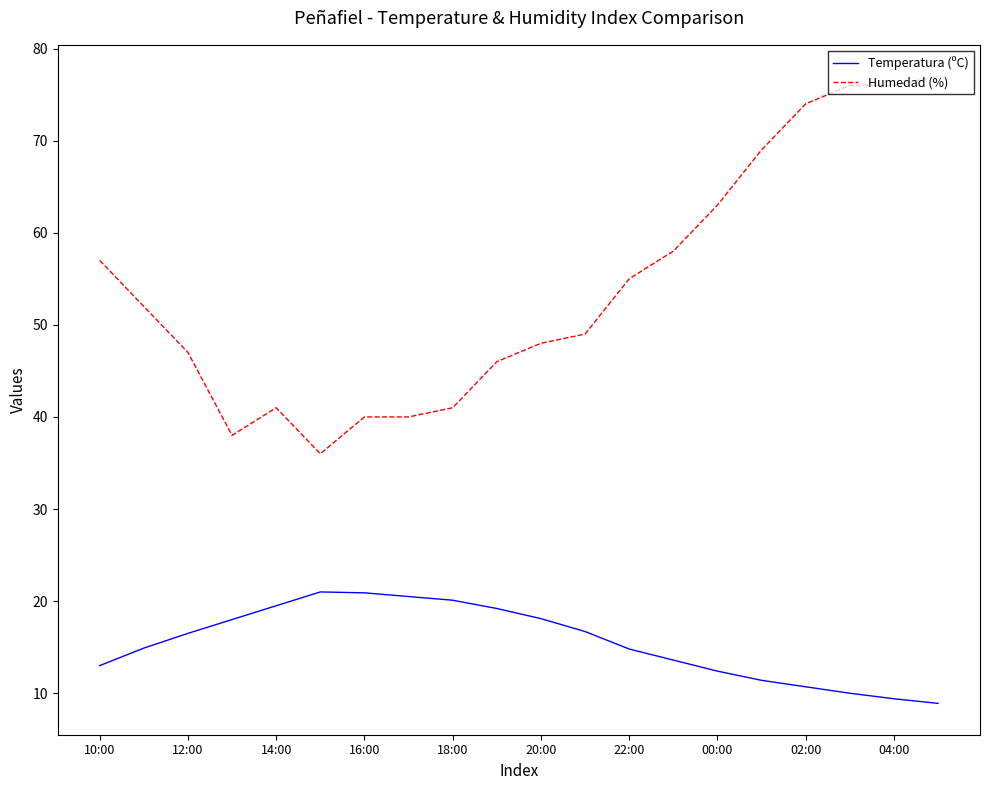

True or false: Humedad (%) and Temperatura (ºC) cross at least once.

False